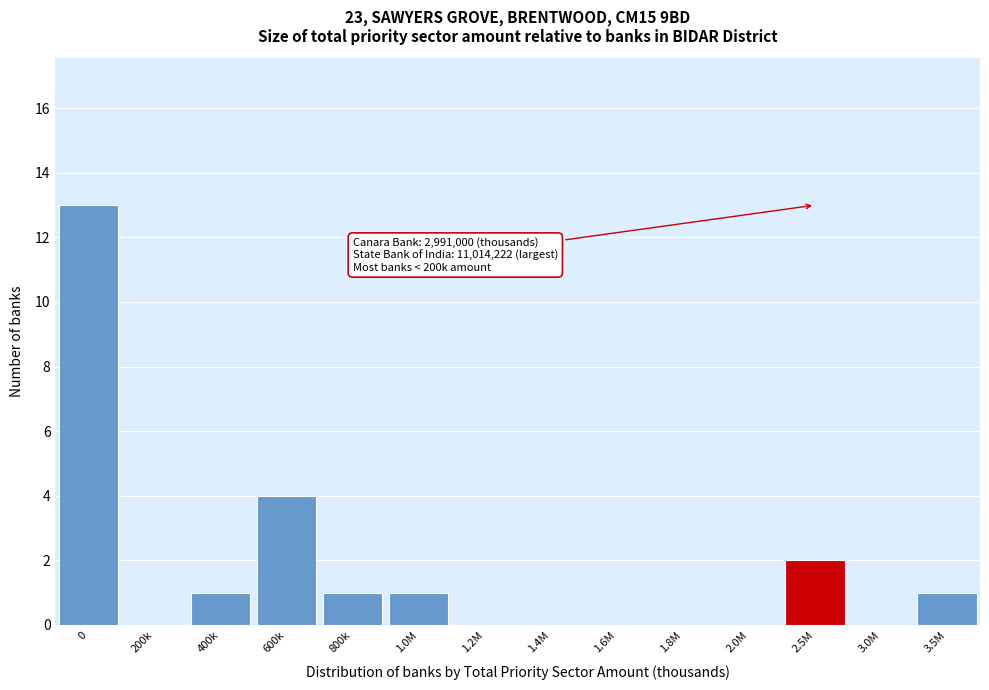

Reading left to right, extract all data points from this chart.

0=13	200k=0	400k=1	600k=4	800k=1	1.0M=1	1.2M=0	1.4M=0	1.6M=0	1.8M=0	2.0M=0	2.5M=2	3.0M=0	3.5M=1